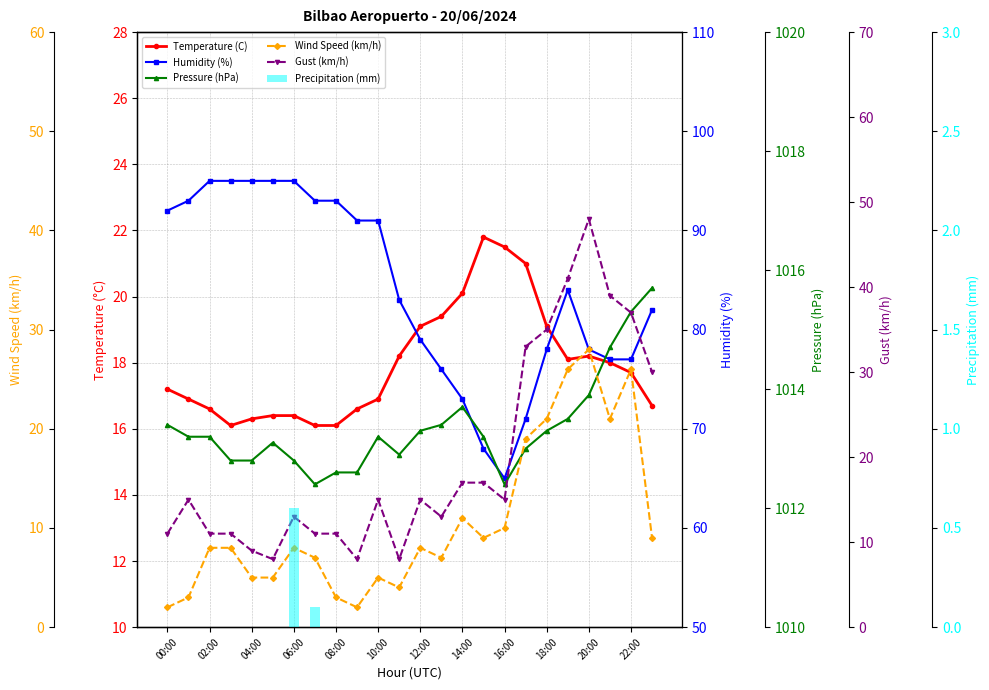

Rank the series at 14:00 from lowest to highest value.

Precipitation (mm), Wind Speed (km/h), Gust (km/h), Temperature (C), Humidity (%), Pressure (hPa)